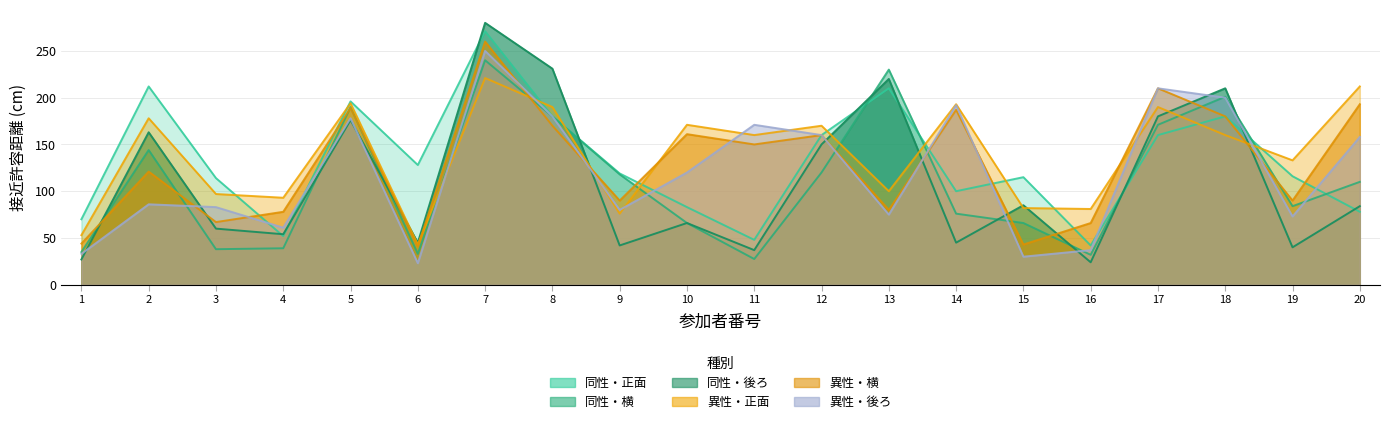

What is the total value across all series at 8?

1131.0